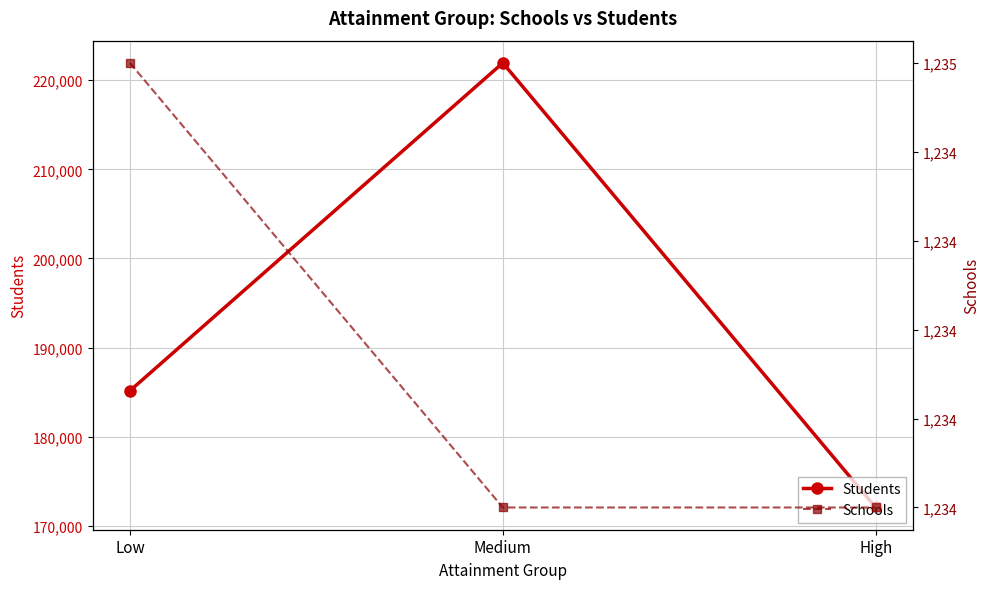

Reading left to right, list all the values displayed in this chart.

Students: 185148	221941	172048
Schools: 1235	1234	1234